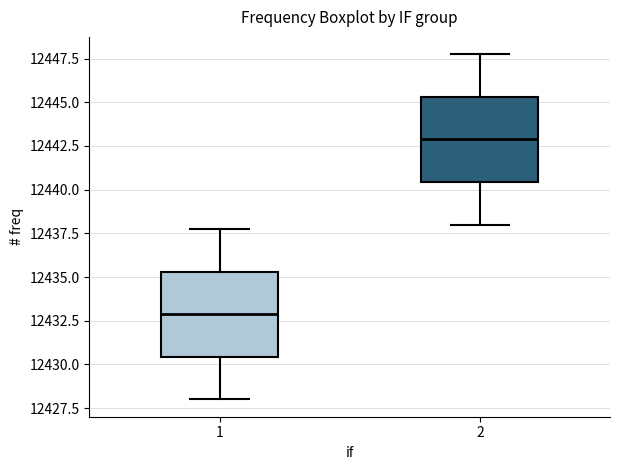

Reading left to right, read every box against the y-axis: the position of its median line, the range the box covers, and the ends of its whiskers. The values are not printed on the chart, so give them approximately, as read against the axis.

1: median 12433.0, box 12430.5 to 12435.5, whiskers 12428.0 to 12438.0
2: median 12443.0, box 12440.5 to 12445.5, whiskers 12438.0 to 12448.0